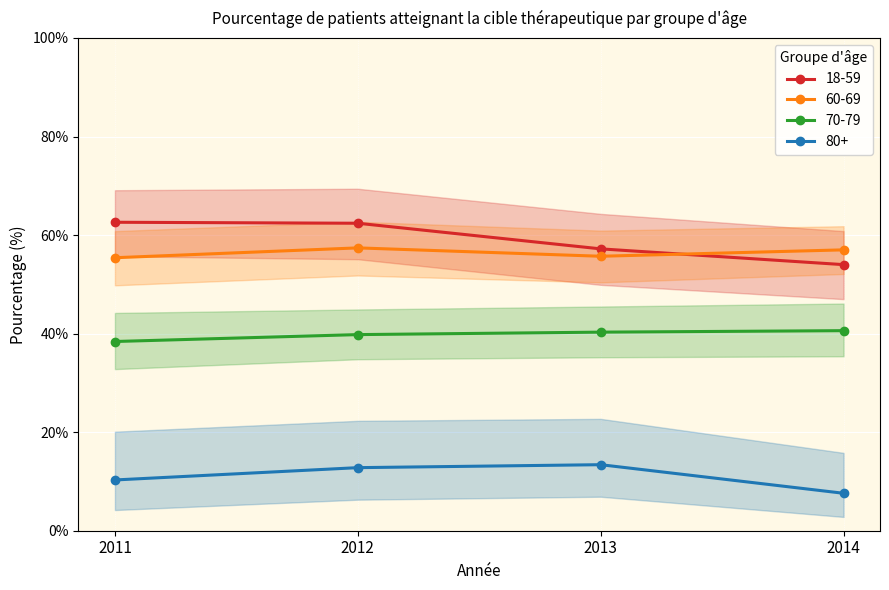

True or false: 70-79 has a value of 38.4 at 2011.

True